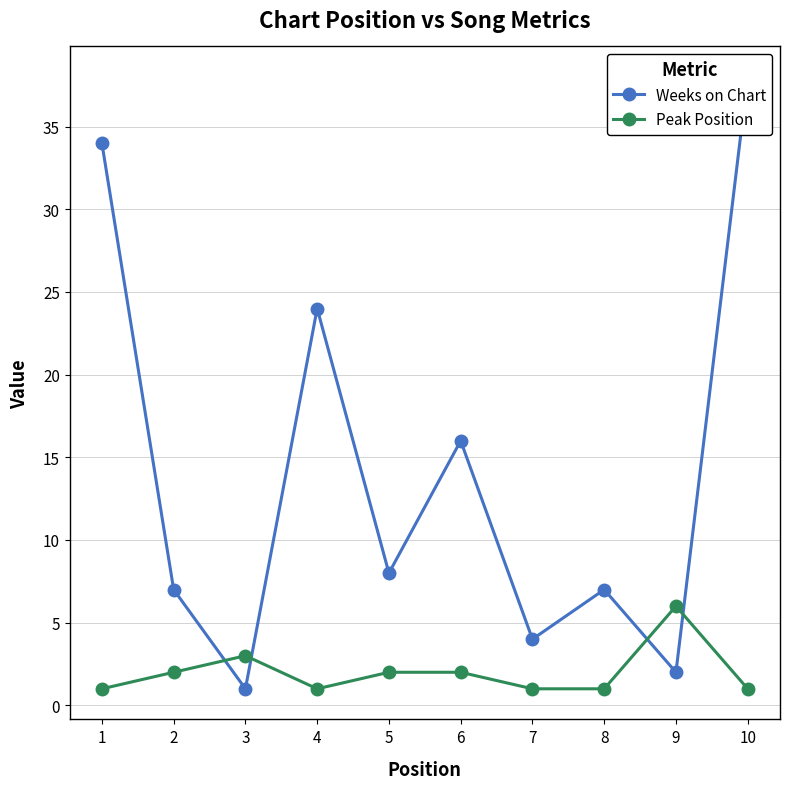

Rank the series by their maximum value, from highest to lowest.

Weeks on Chart, Peak Position